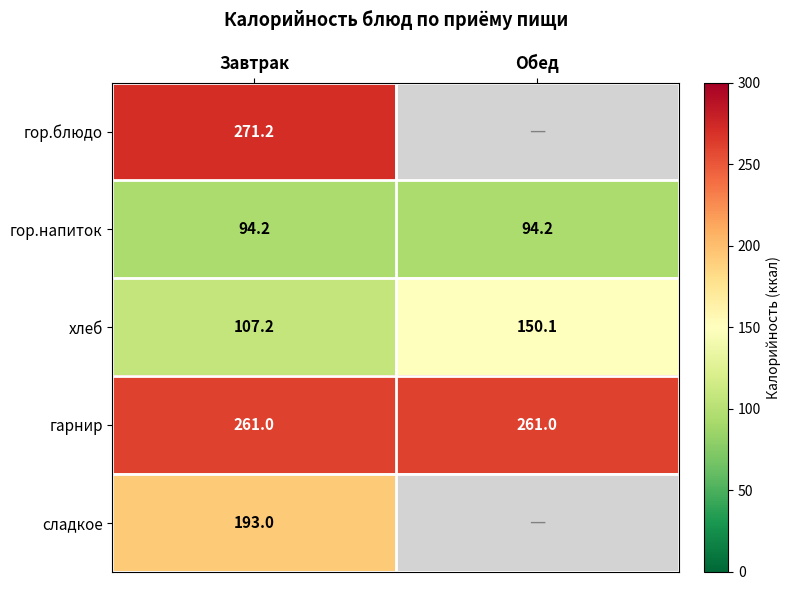

What is the sum of the хлеб values at Обед and Завтрак?

257.3